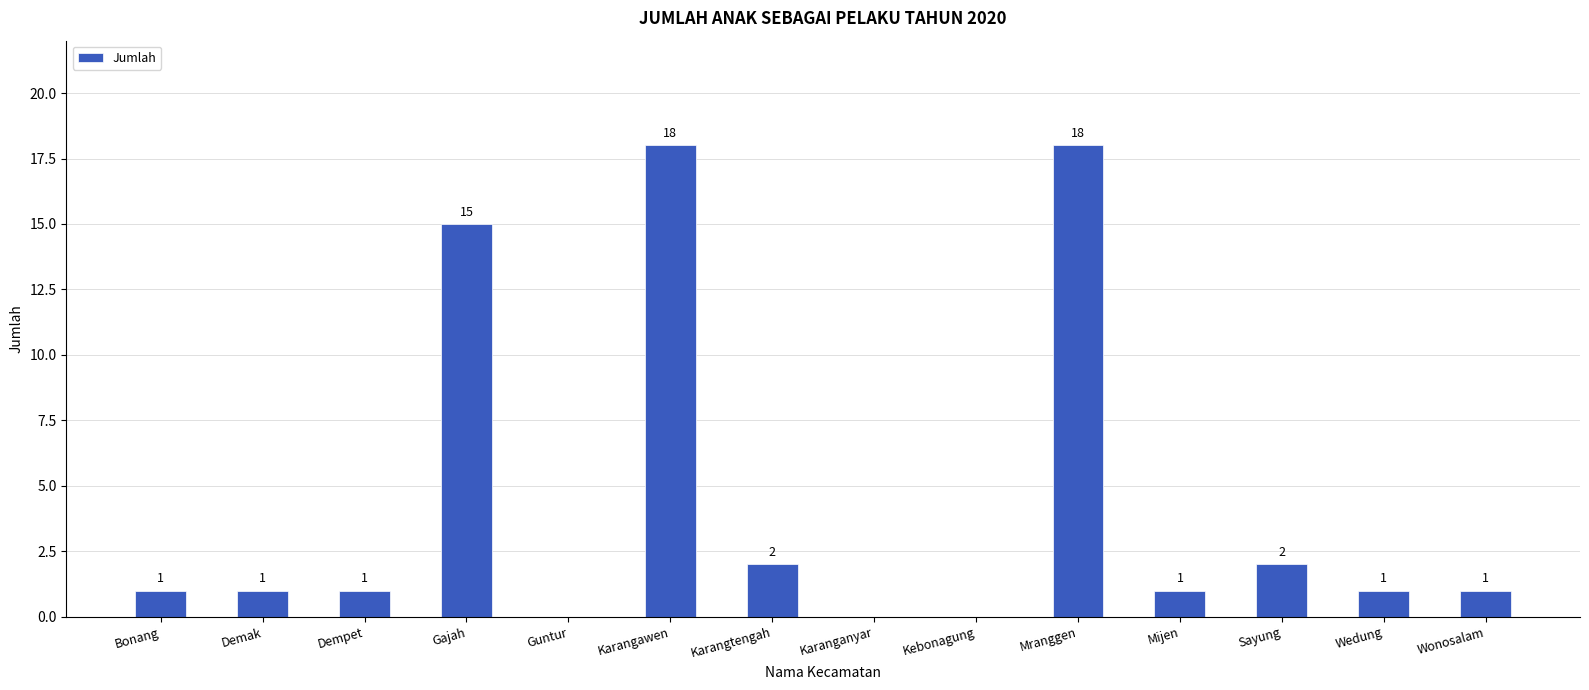

Does the chart contain stacked bars?

No